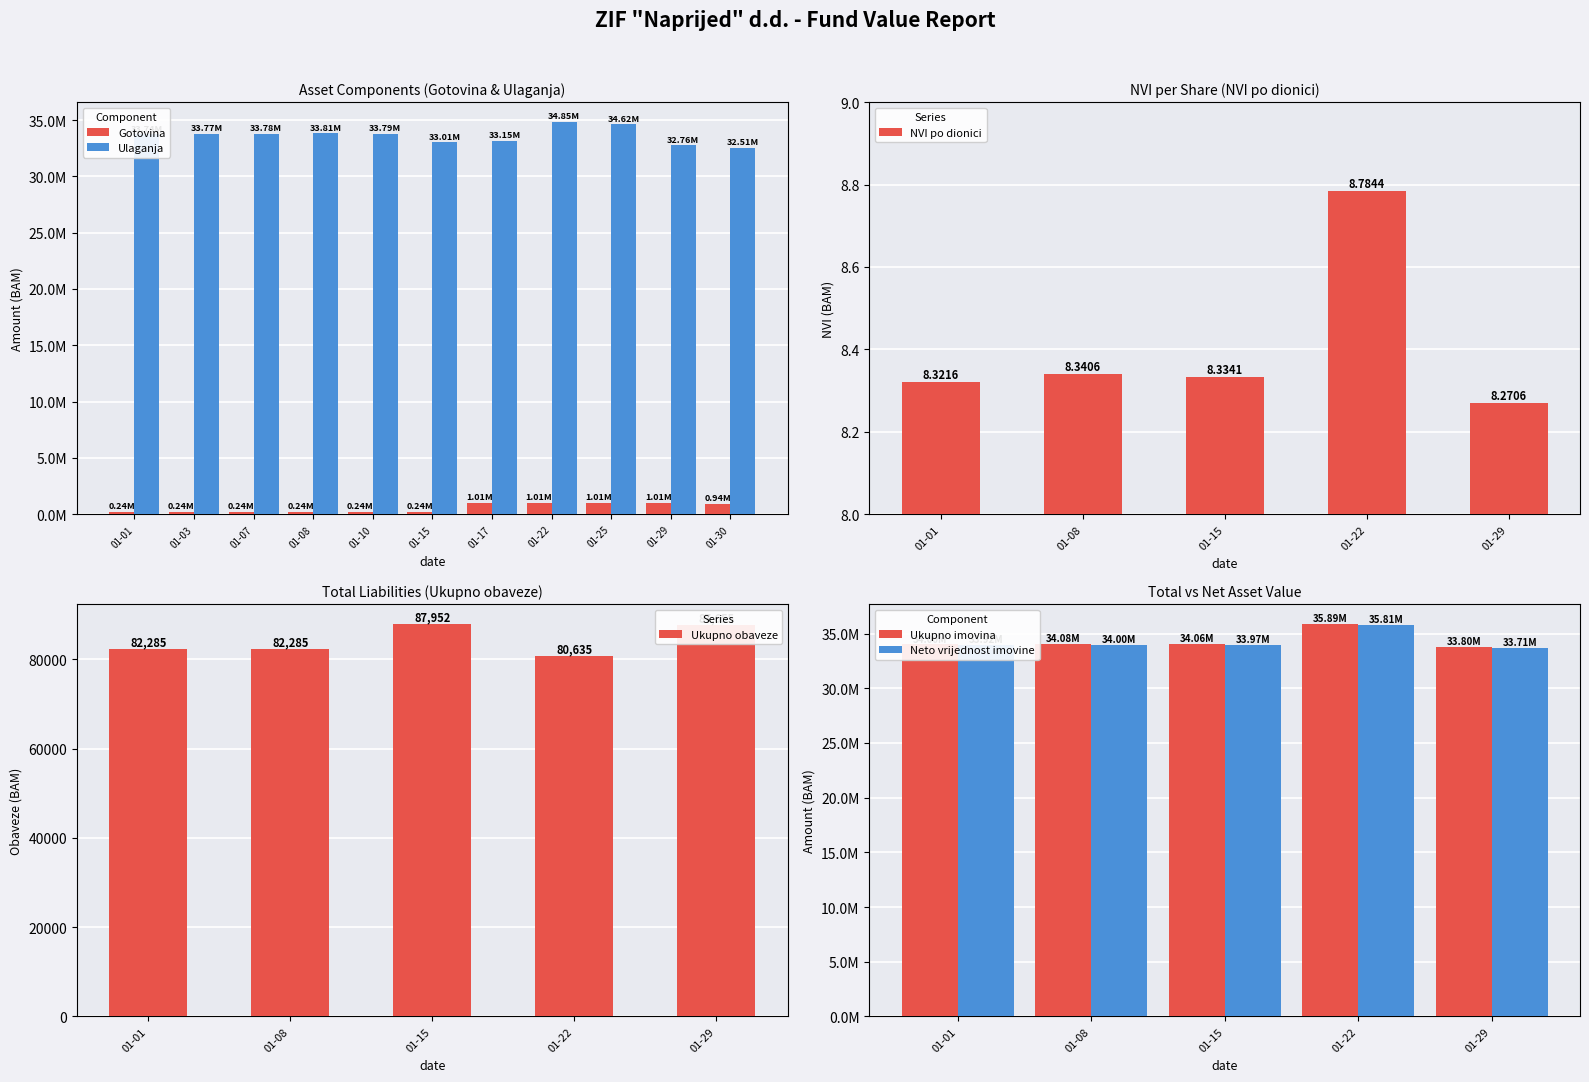

What is the sum of the NVI po dionici values at 01-29 and 01-15?

16.6